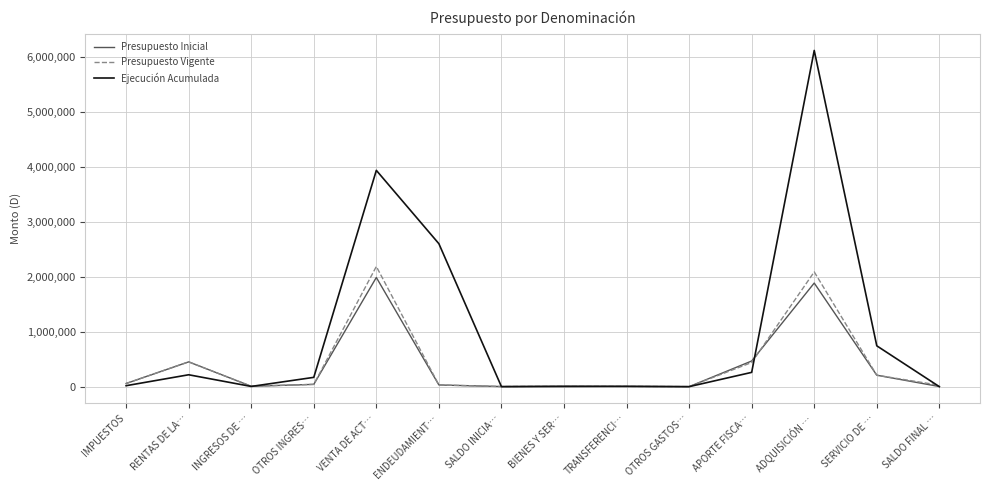

Does the chart have visible grid lines?

Yes